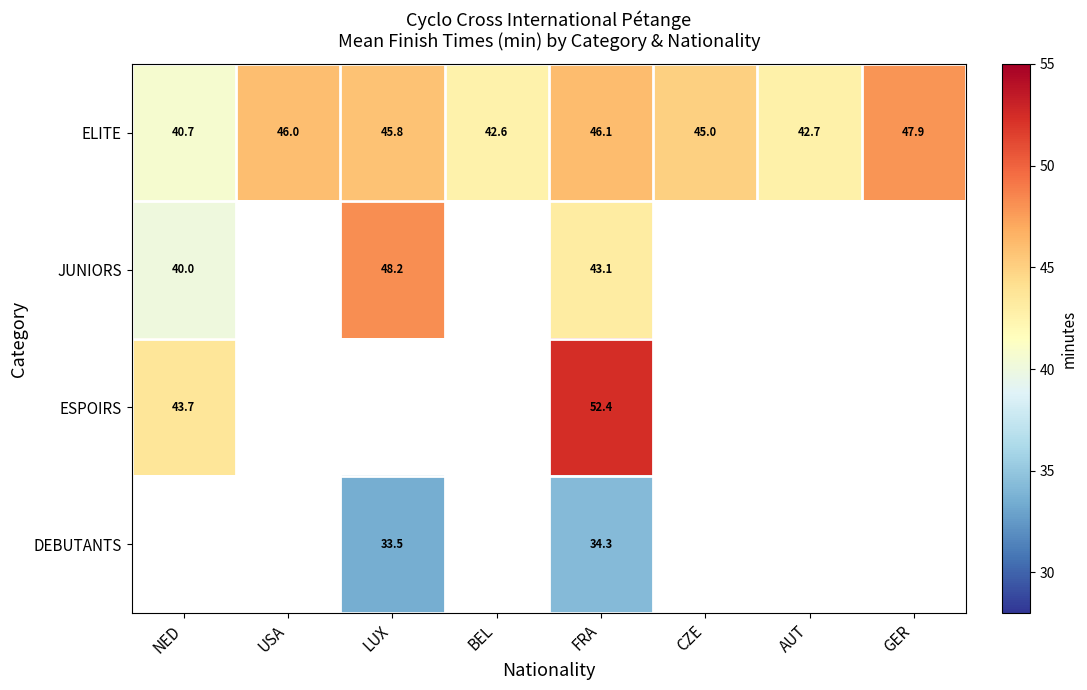

Which category has the highest value in the ELITE series?

GER